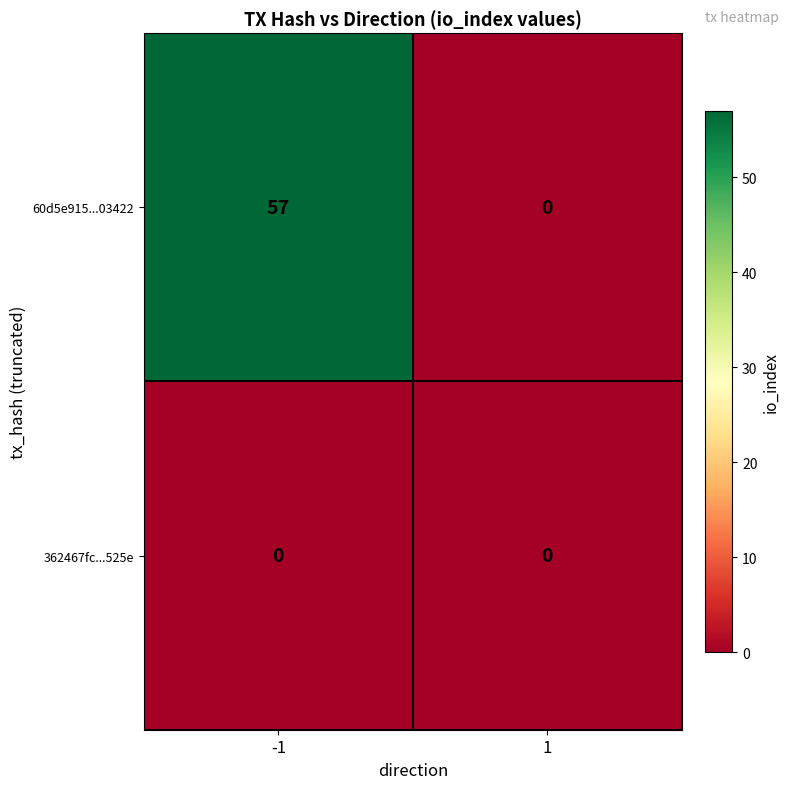

Which series has the widest spread of values?

60d5e915...03422